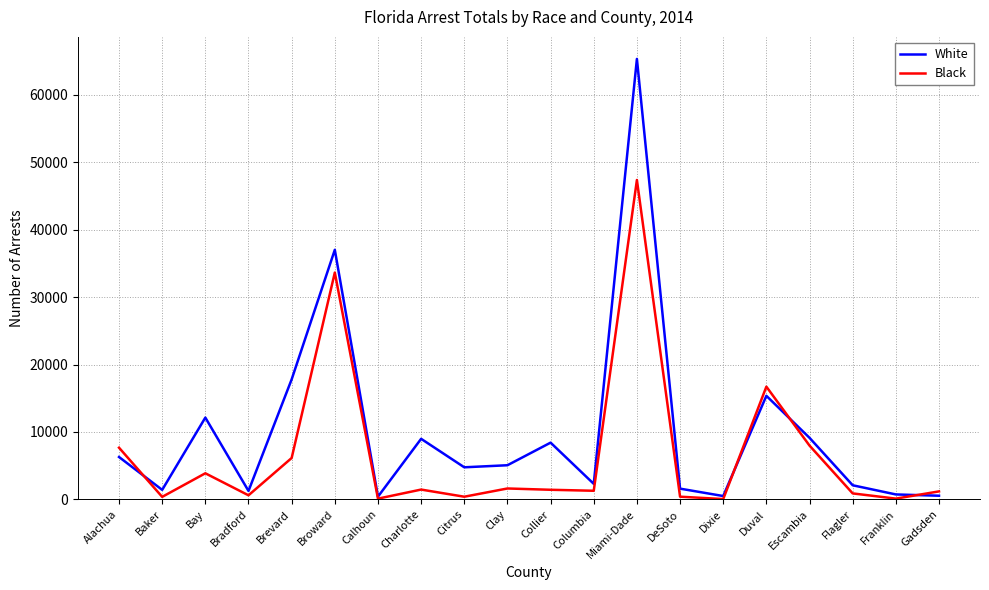

The White series shows 65317 at Miami-Dade. True or false?

True